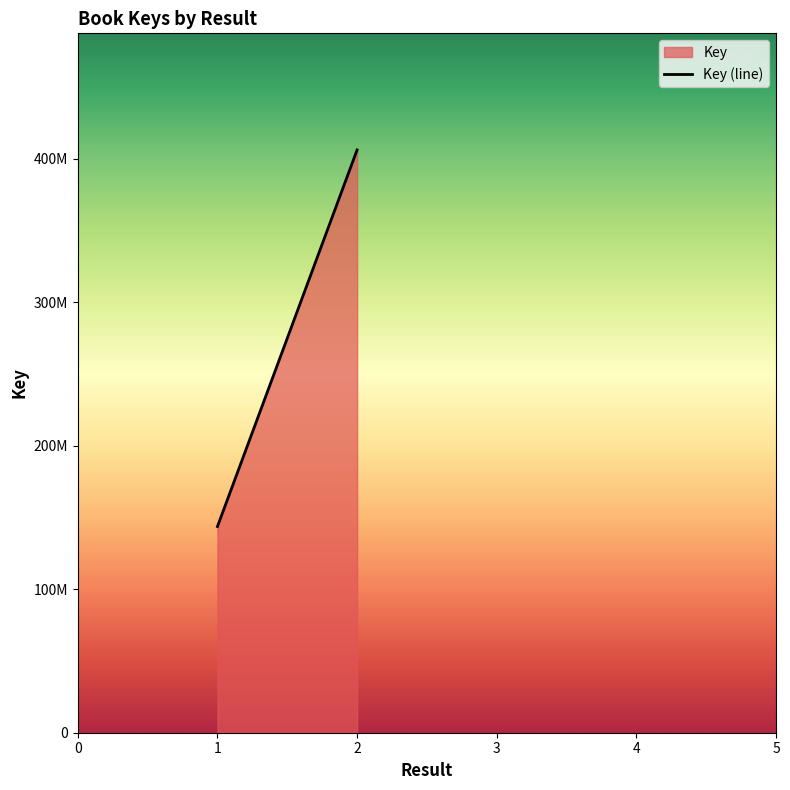

What is the average value?

275033789